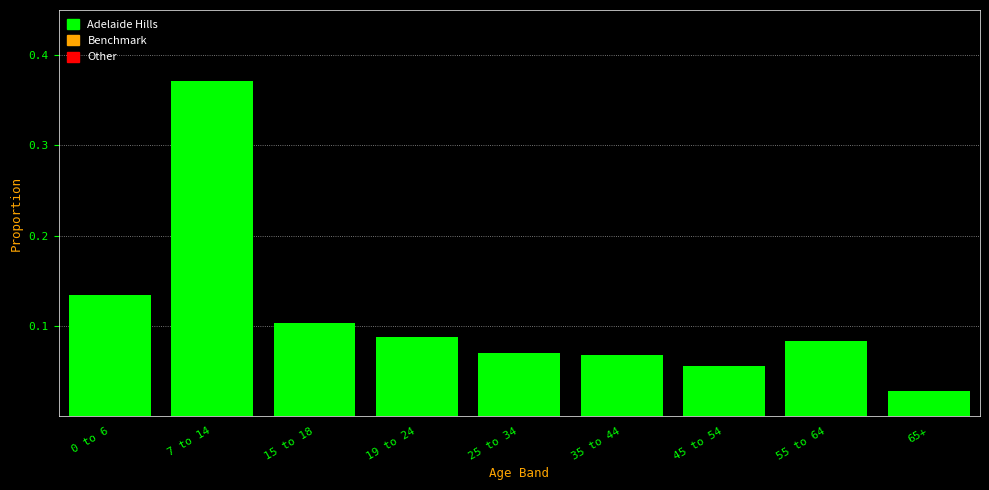

What is the sum of all values?

1.0